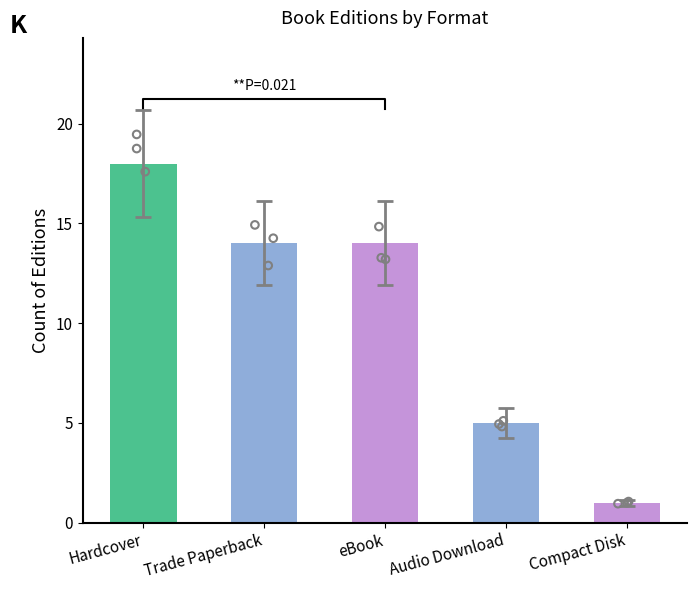

Which has a higher value, Compact Disk or Hardcover?

Hardcover